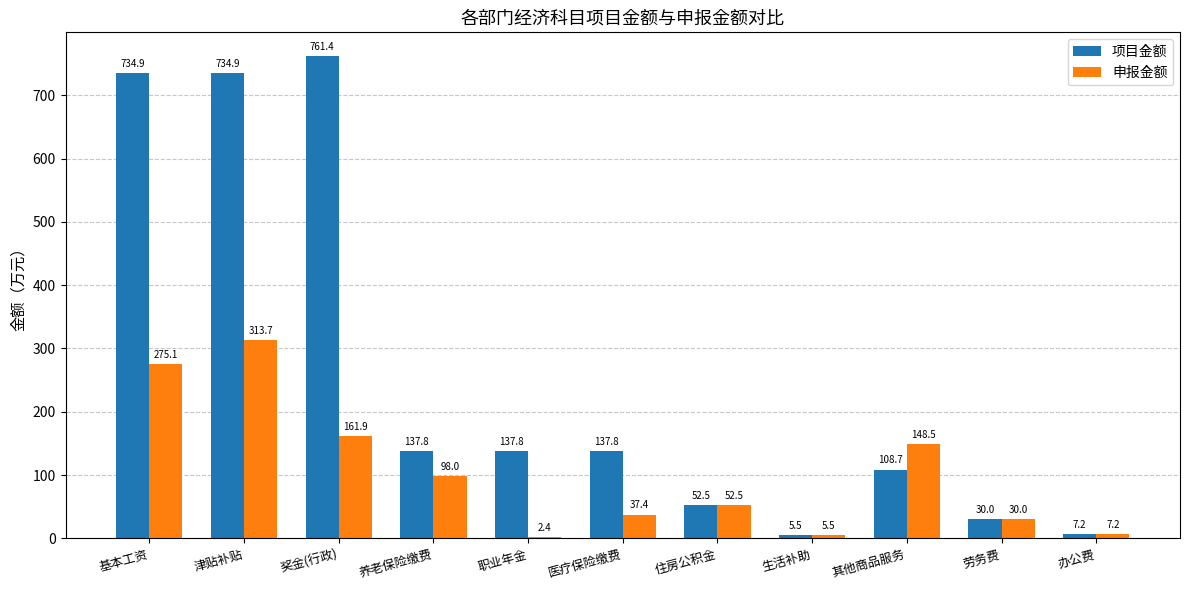

What is the label of the 8th bar from the right?

养老保险缴费